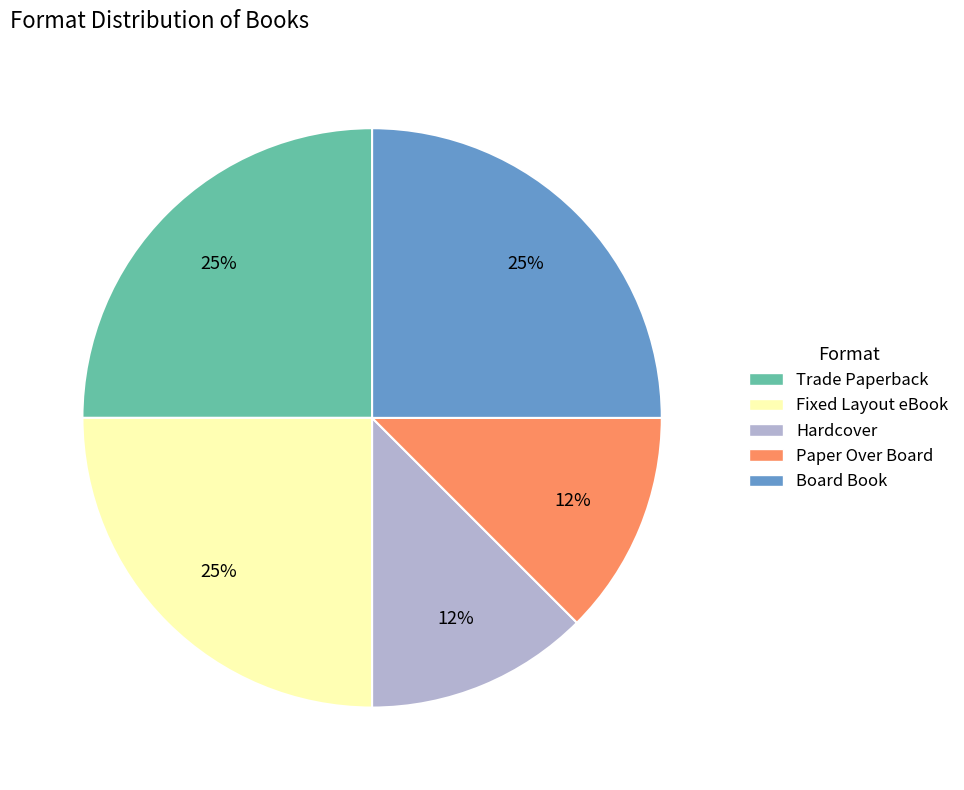

The Trade Paperback slice represents 25% of the pie. True or false?

True